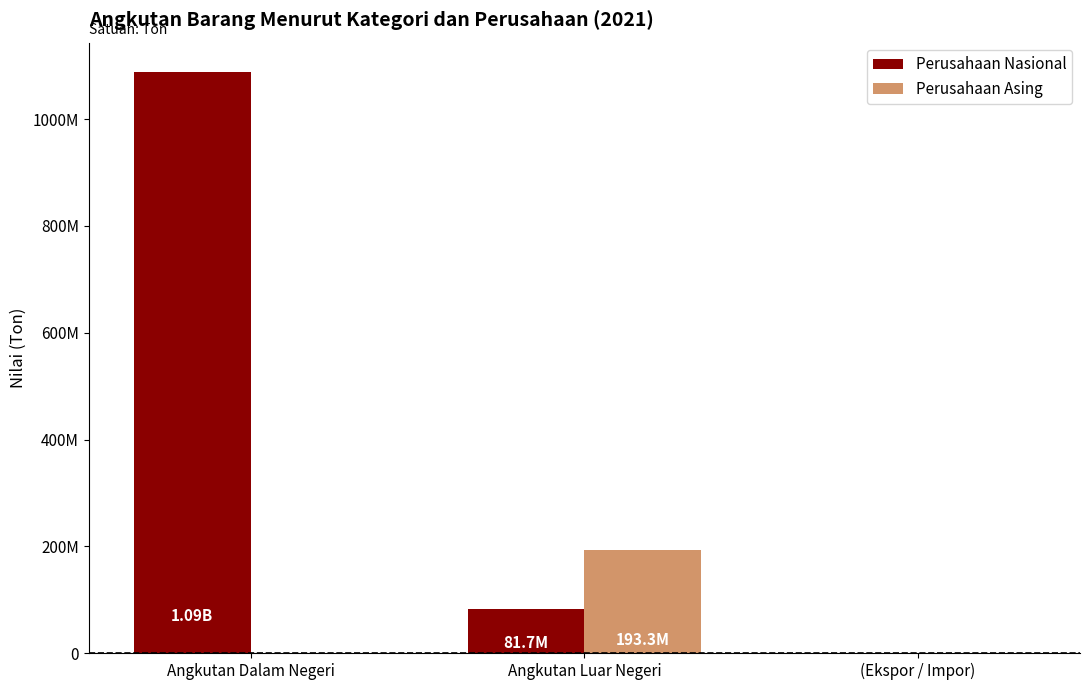

What are all the series names shown in the legend?

Perusahaan Nasional, Perusahaan Asing